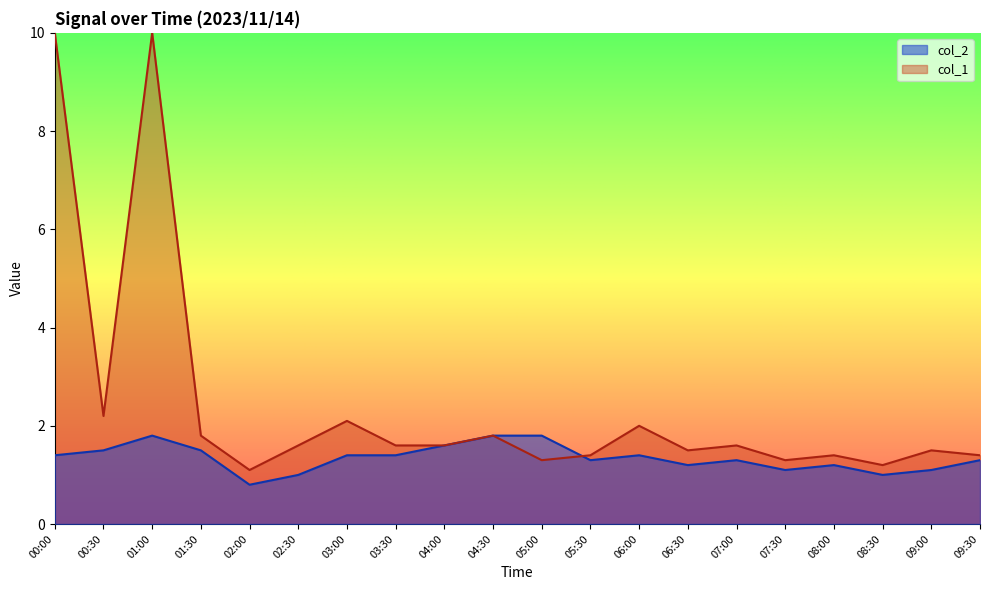

Which series has the largest total across all categories?

col_1